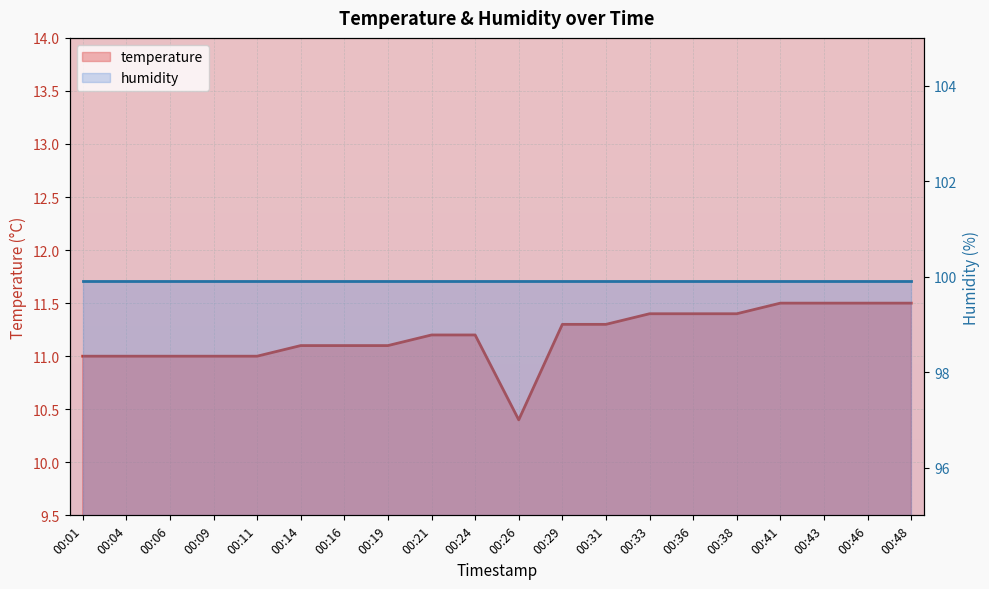

List the labels in order of value, smallest first.

00:26, 00:01, 00:04, 00:06, 00:09, 00:11, 00:14, 00:16, 00:19, 00:21, 00:24, 00:29, 00:31, 00:33, 00:36, 00:38, 00:41, 00:43, 00:46, 00:48